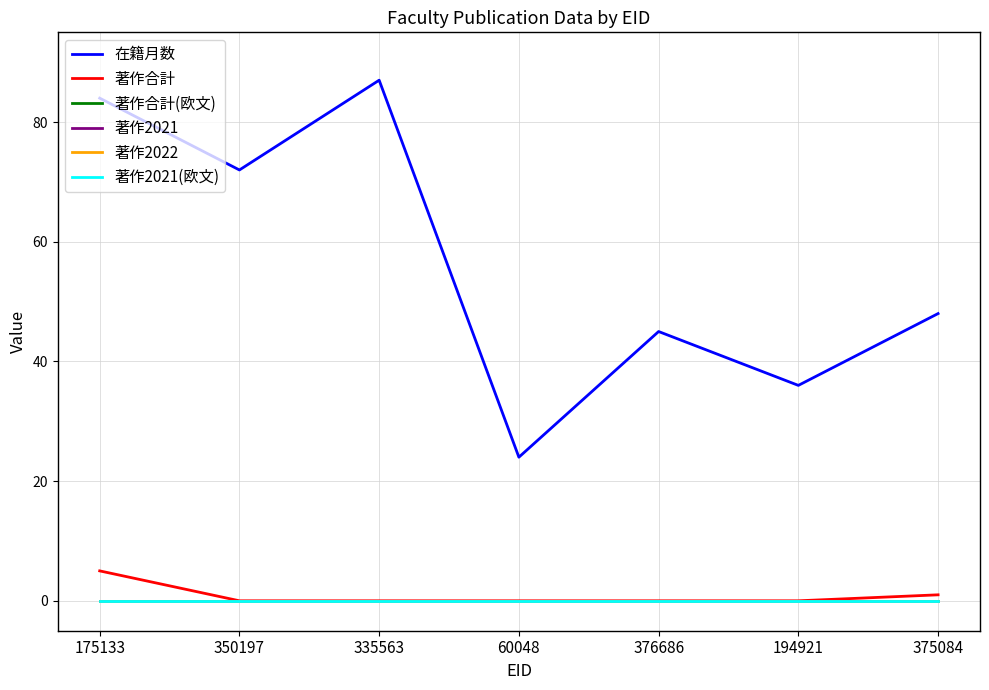

Is this an area chart (filled region under the line)?

No